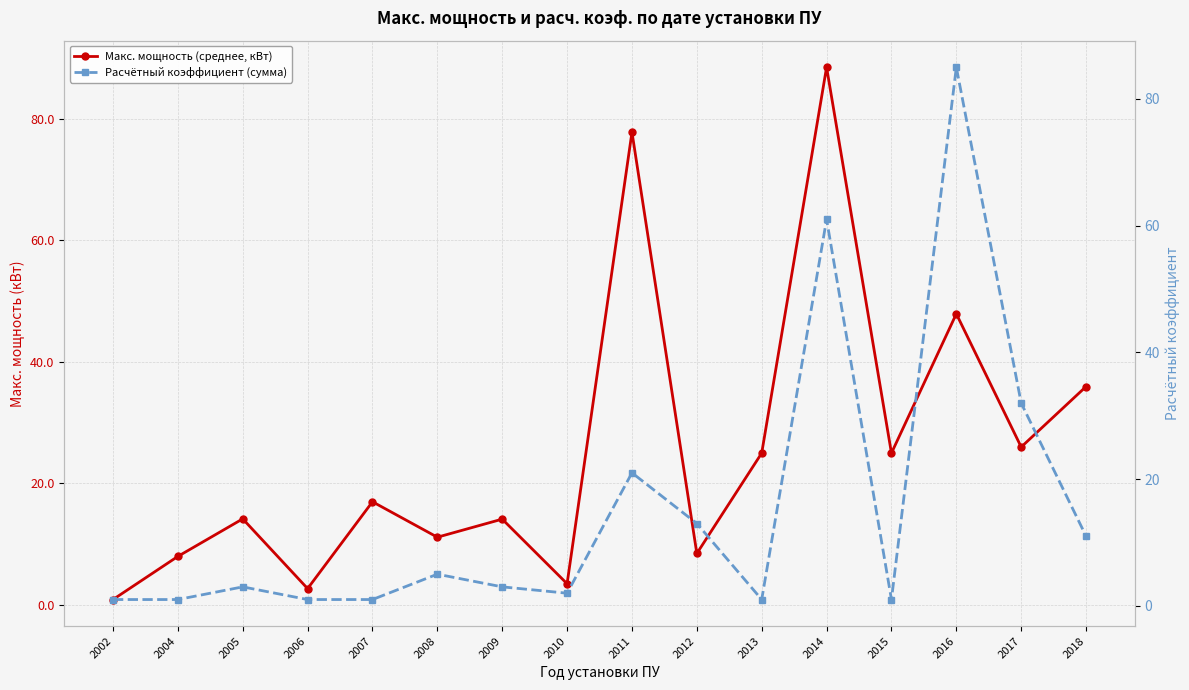

What is the value of the Макс. мощность (среднее, кВт) point at the 15th from the left?

26.0